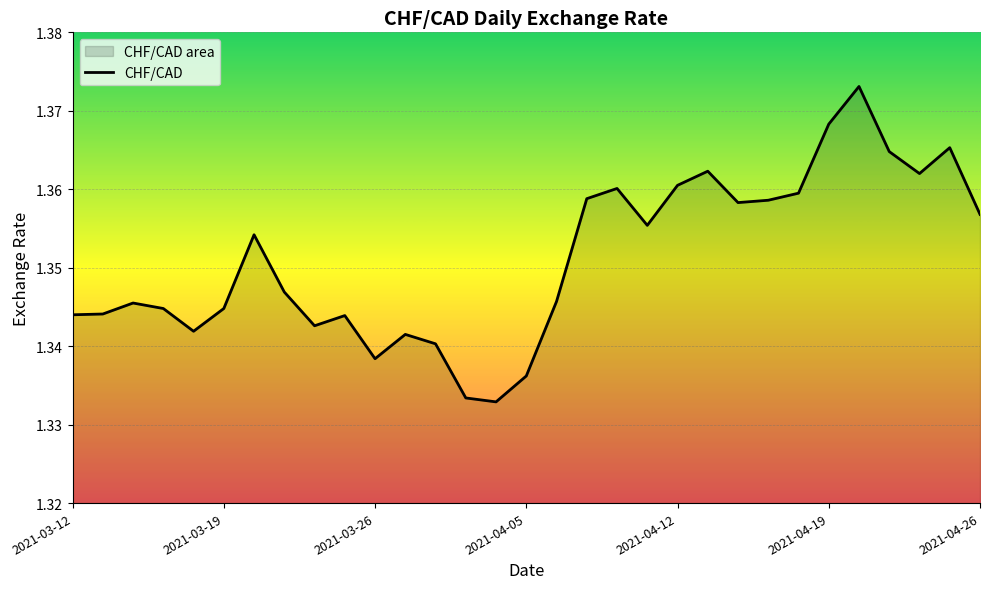

The chart shows a value of 1.3 at 2021-03-18. True or false?

True